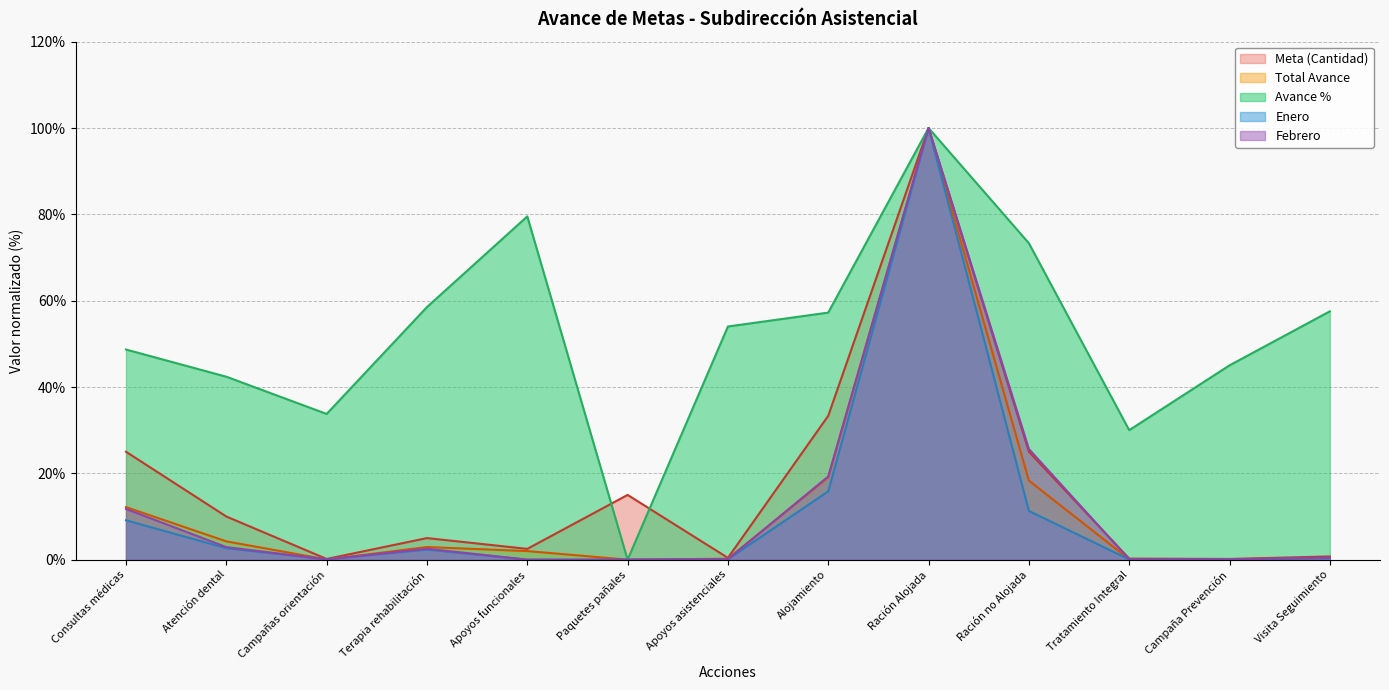

Reading right to left, transcribe all the data shown in this chart.

Meta (Cantidad): 0.8	0.2	0.2	25.0	100.0	33.3	0.4	15.0	2.5	5.0	0.2	10.0	25.0
Total Avance: 0.4	0.1	0.1	18.3	100.0	19.1	0.2	0.0	2.0	2.9	0.1	4.2	12.2
Avance %: 57.5	45.0	30.0	73.3	100.0	57.2	54.0	0.0	79.5	58.5	33.8	42.4	48.7
Enero: 0.4	0.0	0.0	11.3	100.0	15.8	0.1	0.0	0.0	2.3	0.1	2.7	9.1
Febrero: 0.5	0.1	0.1	25.6	100.0	19.3	0.1	0.0	0.0	2.5	0.1	2.9	11.8